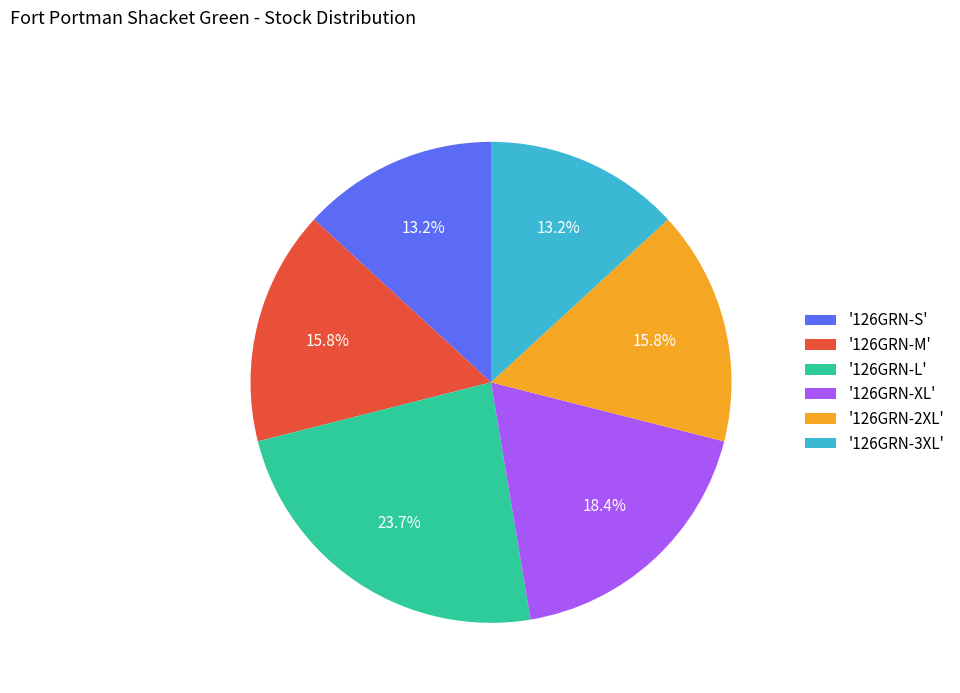

Which category has the biggest portion of the pie?

'126GRN-L'